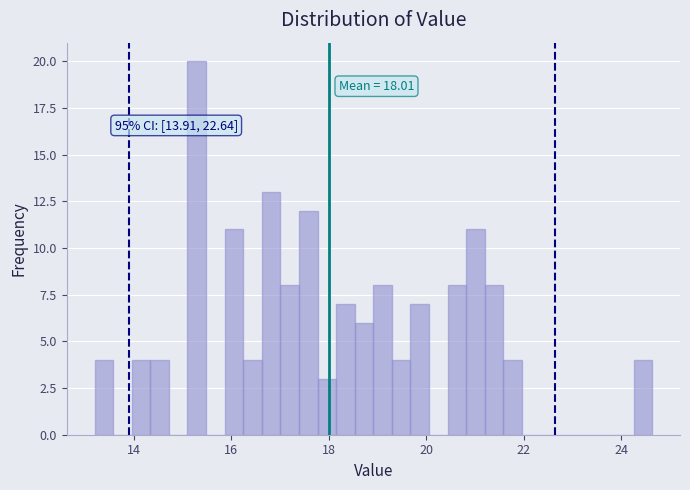

Around what value on the x-axis is the tallest bar? Give the approximate position of its centre, as read against the axis.

15.2